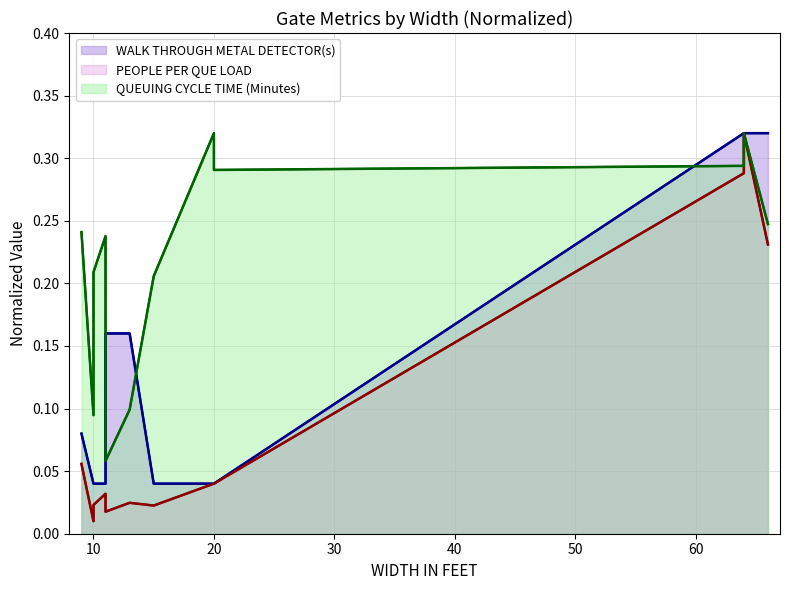

At which label is PEOPLE PER QUE LOAD closest to 0?

10